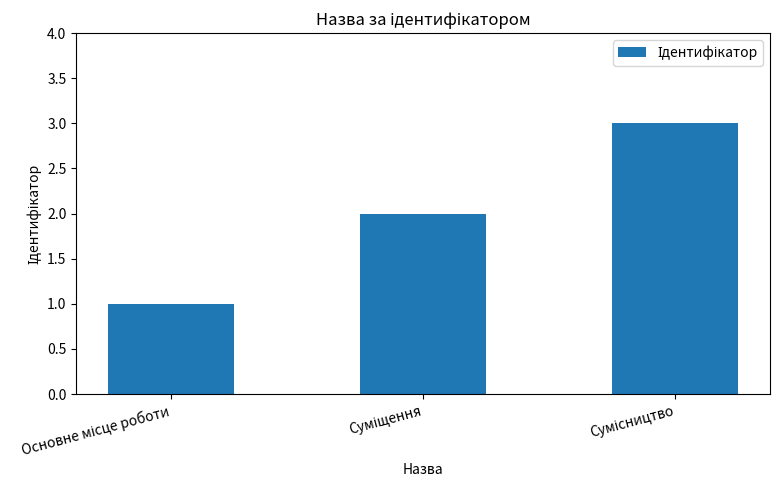

What is the difference between the second highest and minimum values?

1